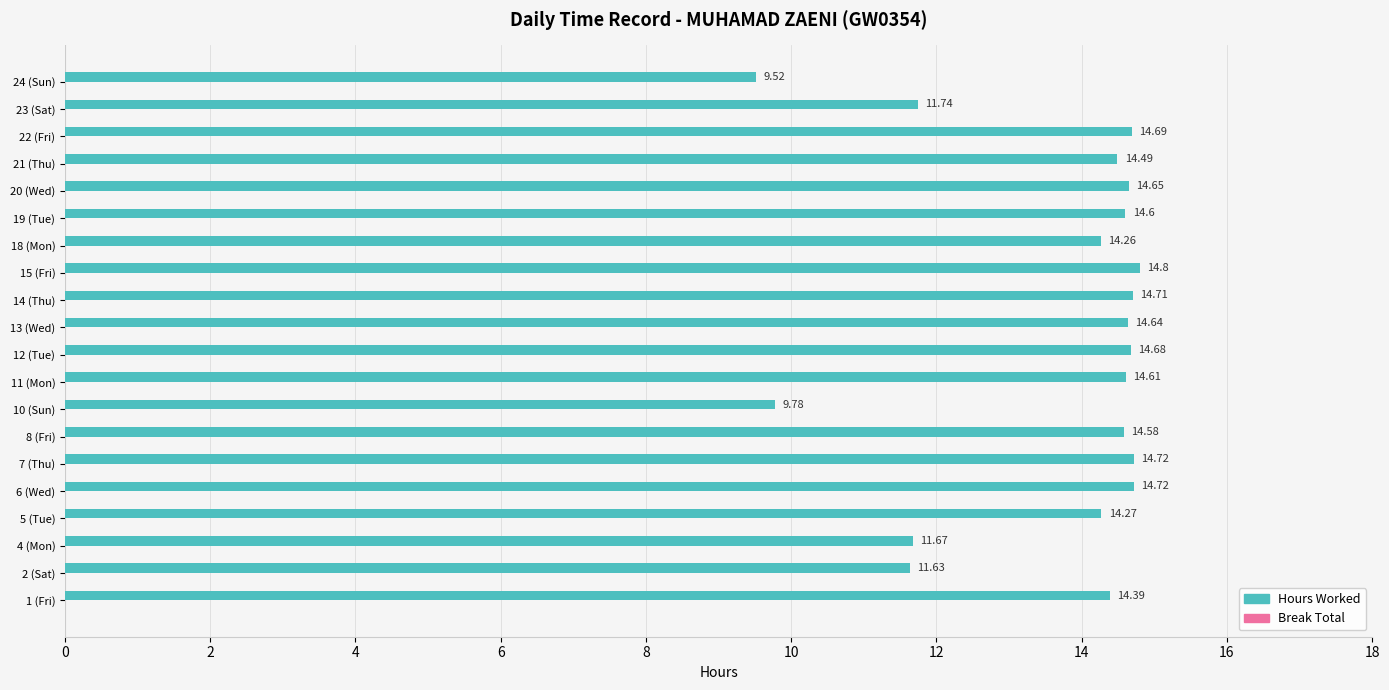

What is the difference between the maximum and minimum values?

5.3